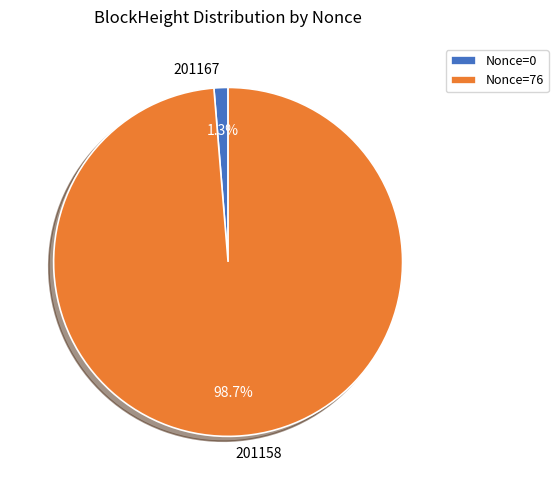

Is 201158 the majority of the pie?

Yes